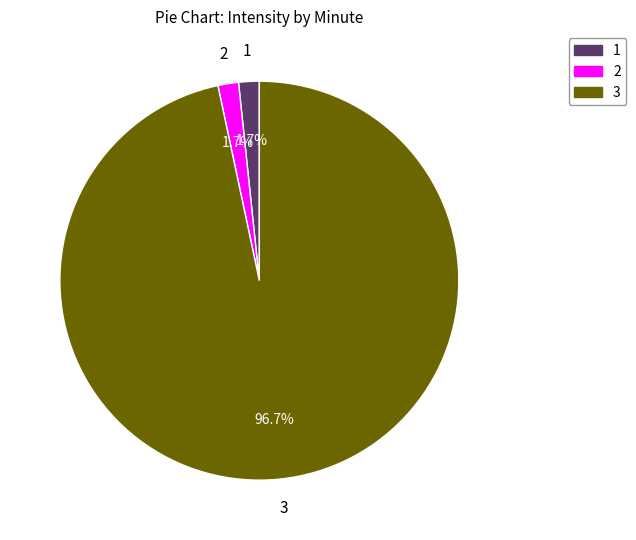

Is there a majority slice in this chart?

Yes